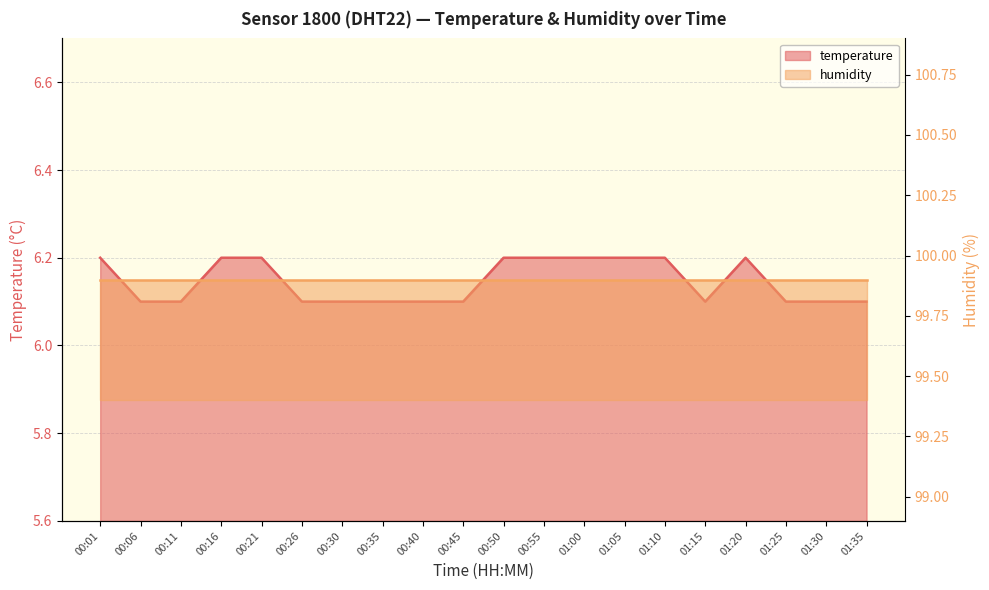

Reading right to left, what are all the values shown in this chart?

6.1	6.1	6.1	6.2	6.1	6.2	6.2	6.2	6.2	6.2	6.1	6.1	6.1	6.1	6.1	6.2	6.2	6.1	6.1	6.2